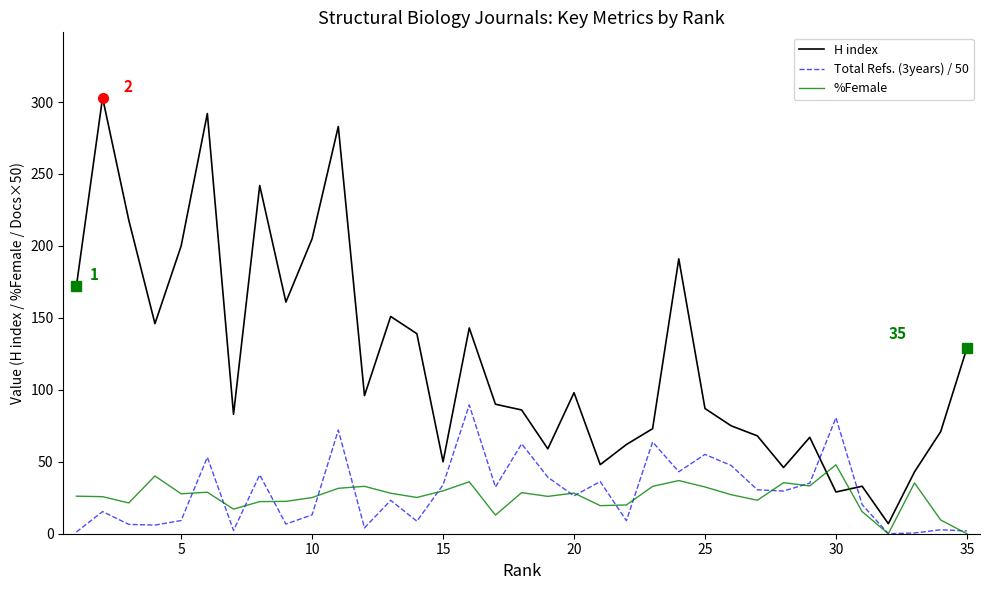

Which series has the largest total across all categories?

H index